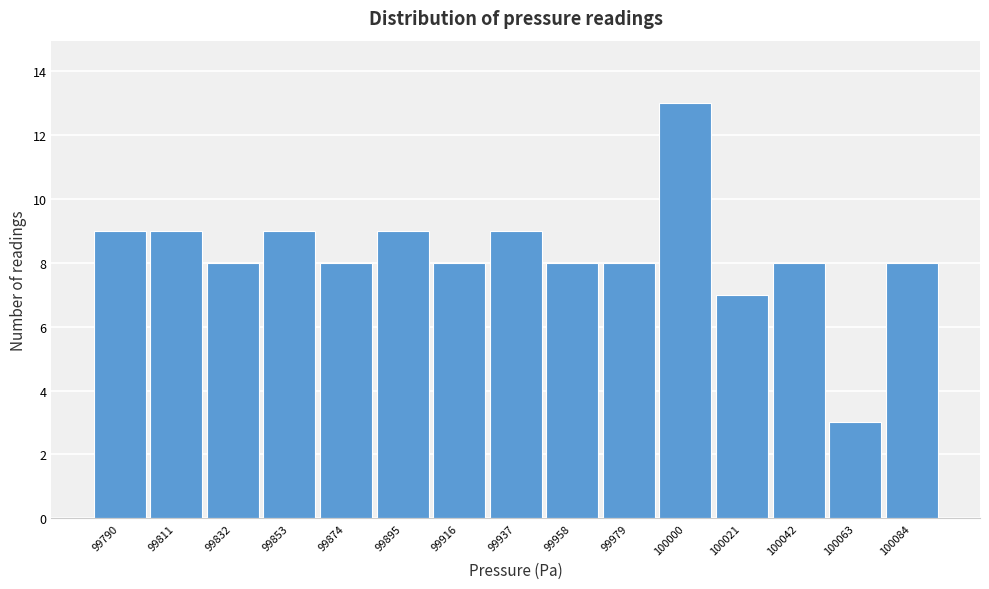

Reading right to left, transcribe all the data shown in this chart.

100084=8	100063=3	100042=8	100021=7	100000=13	99979=8	99958=8	99937=9	99916=8	99895=9	99874=8	99853=9	99832=8	99811=9	99790=9